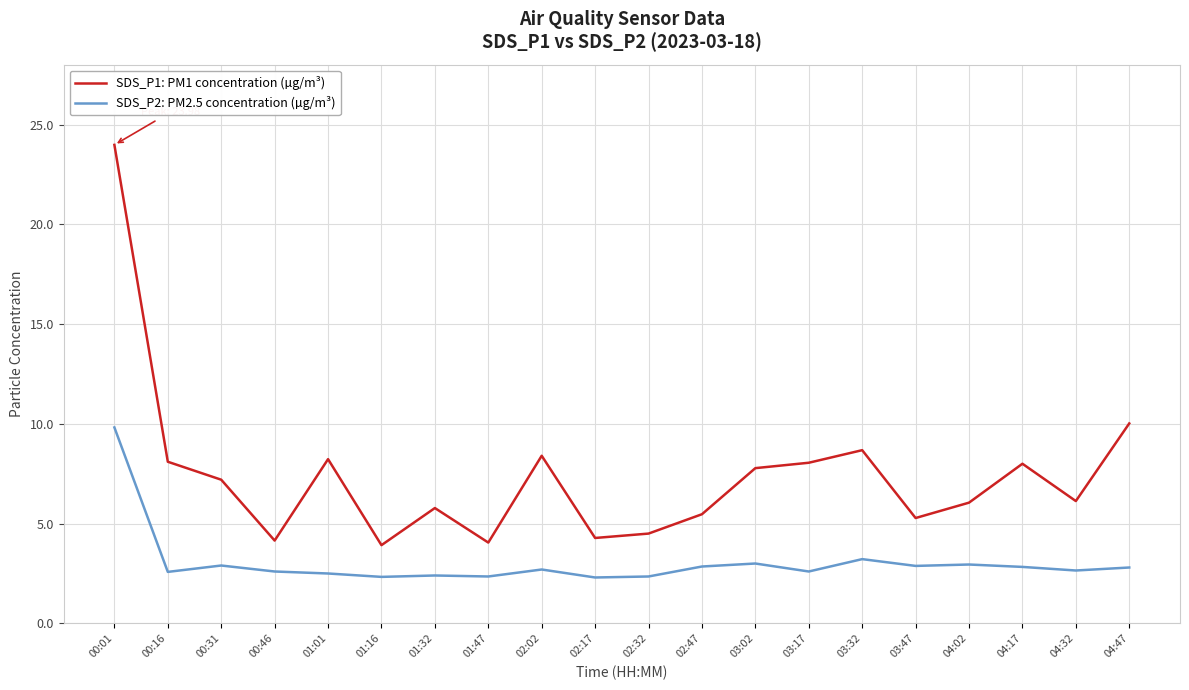

How many series are shown in this chart?

2